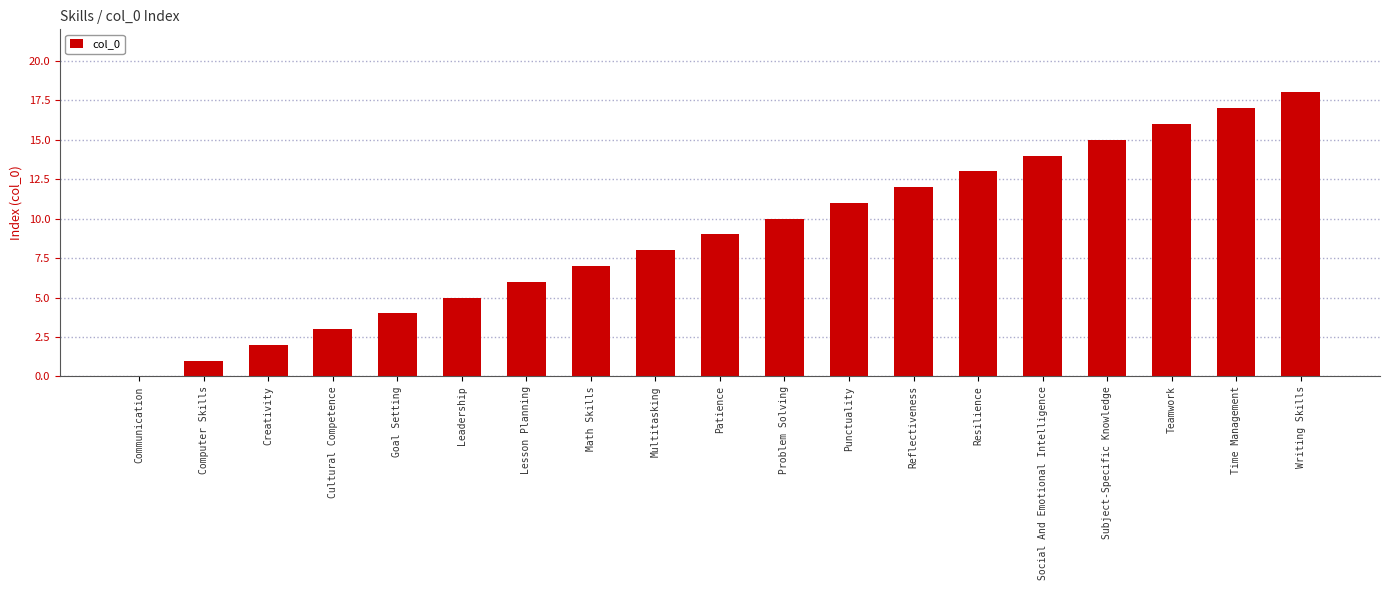

Reading right to left, what are all the values shown in this chart?

Writing Skills=18	Time Management=17	Teamwork=16	Subject-Specific Knowledge=15	Social And Emotional Intelligence=14	Resilience=13	Reflectiveness=12	Punctuality=11	Problem Solving=10	Patience=9	Multitasking=8	Math Skills=7	Lesson Planning=6	Leadership=5	Goal Setting=4	Cultural Competence=3	Creativity=2	Computer Skills=1	Communication=0